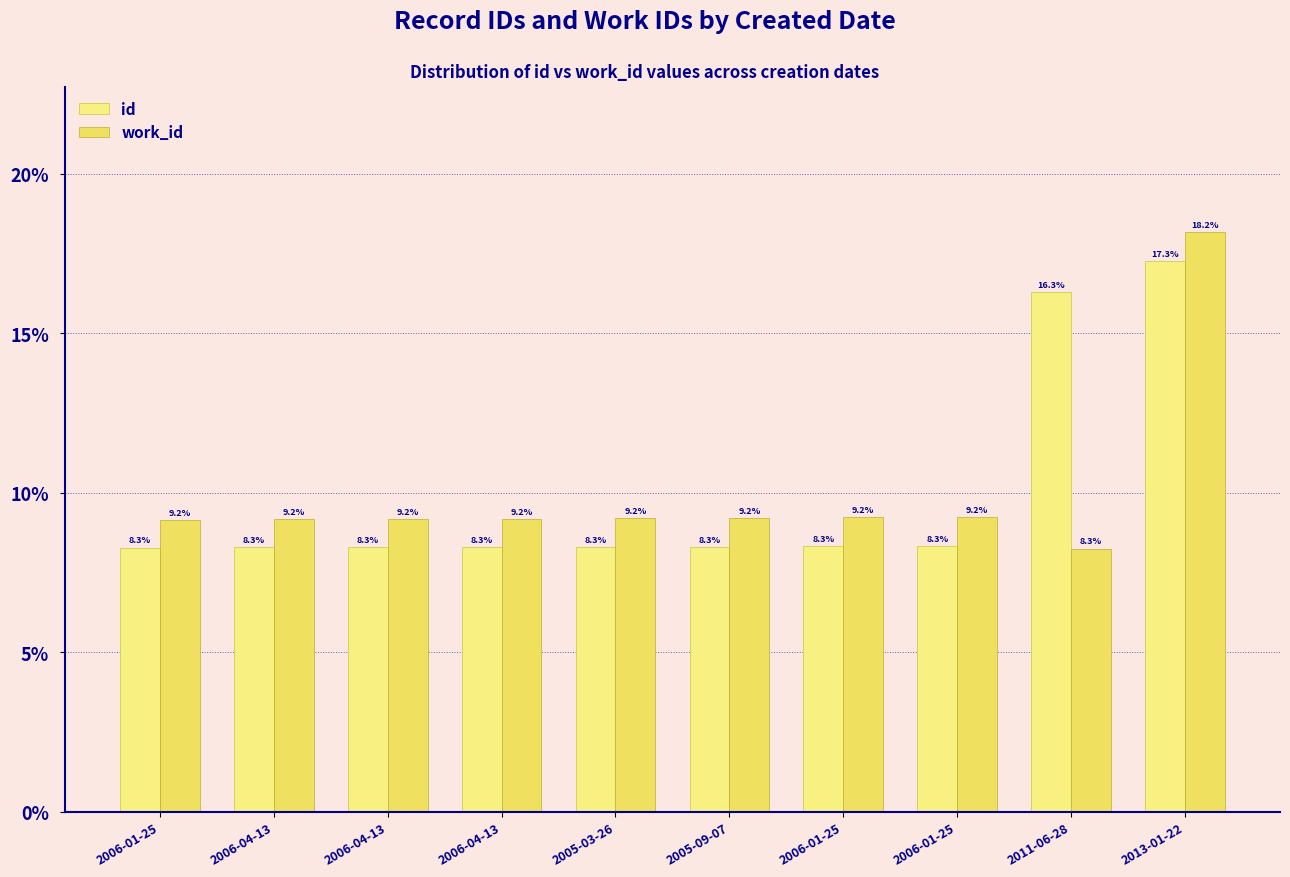

Are the bars grouped side by side (vs. stacked)?

Yes